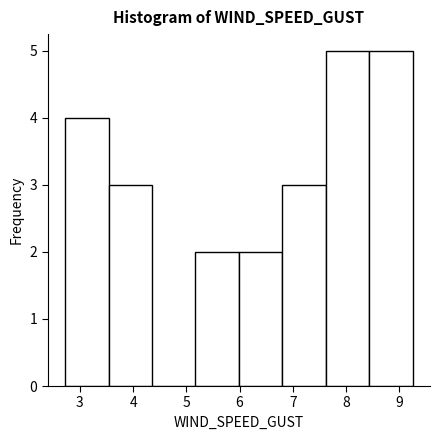

What is the height of the bar covering 3.5 to 4.4 on the x-axis? Neither the bar edges nor the heights are printed on the chart, so give them approximately, as read against the axes.

3